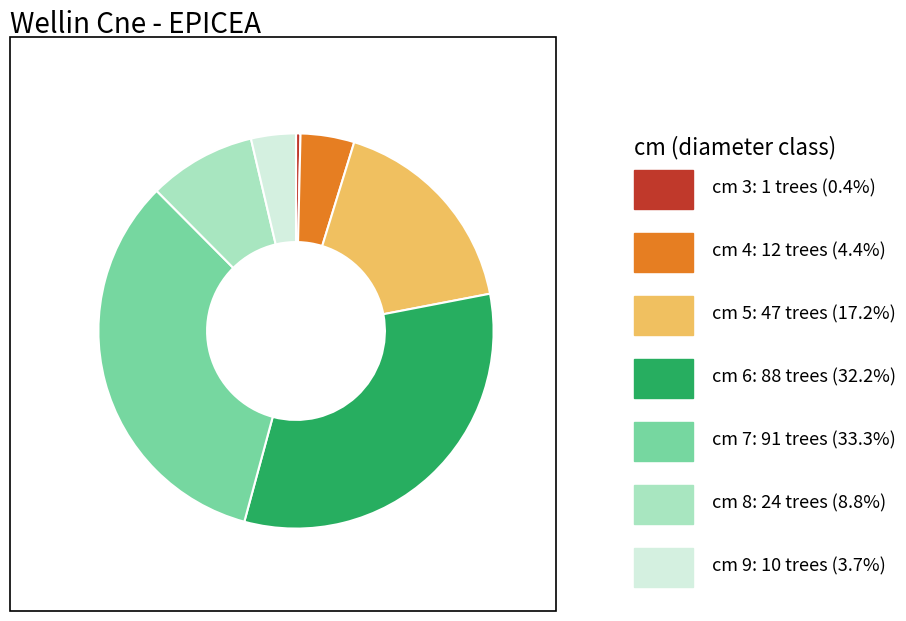

Does any single category account for the majority?

No